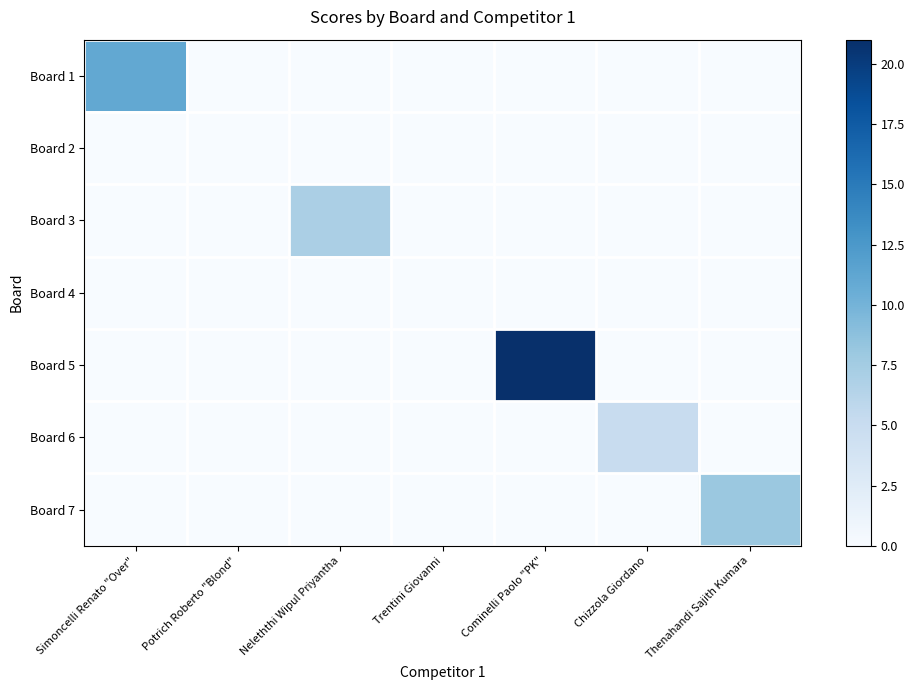

Which series changed the most between Potrich Roberto "Blond" and Cominelli Paolo "PK"?

Board 5